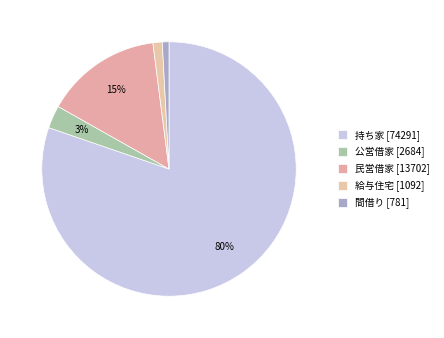

Is there a majority slice in this chart?

Yes